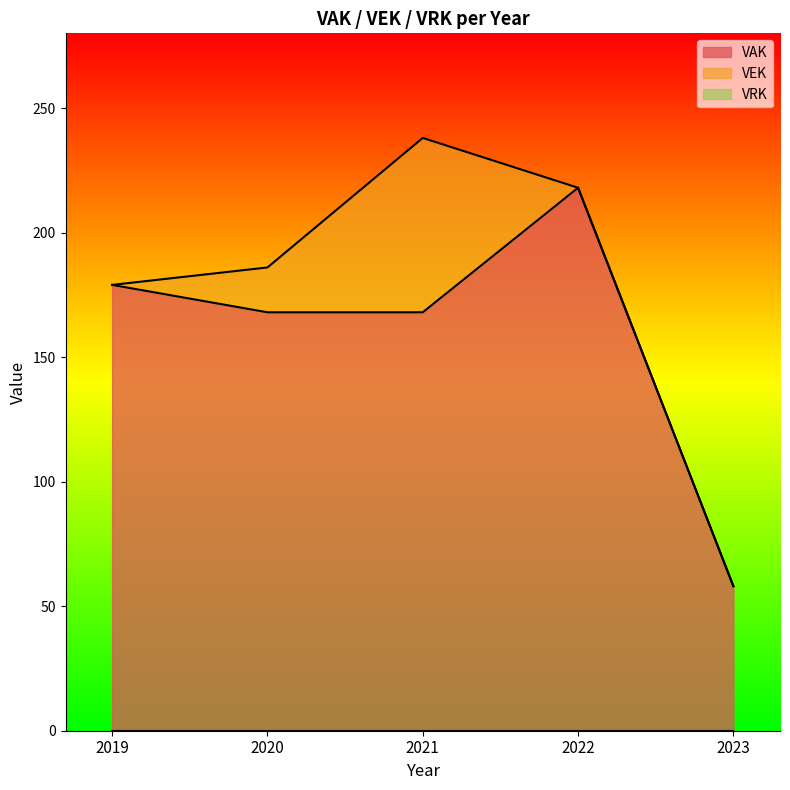

True or false: VEK and VAK cross at least once.

False